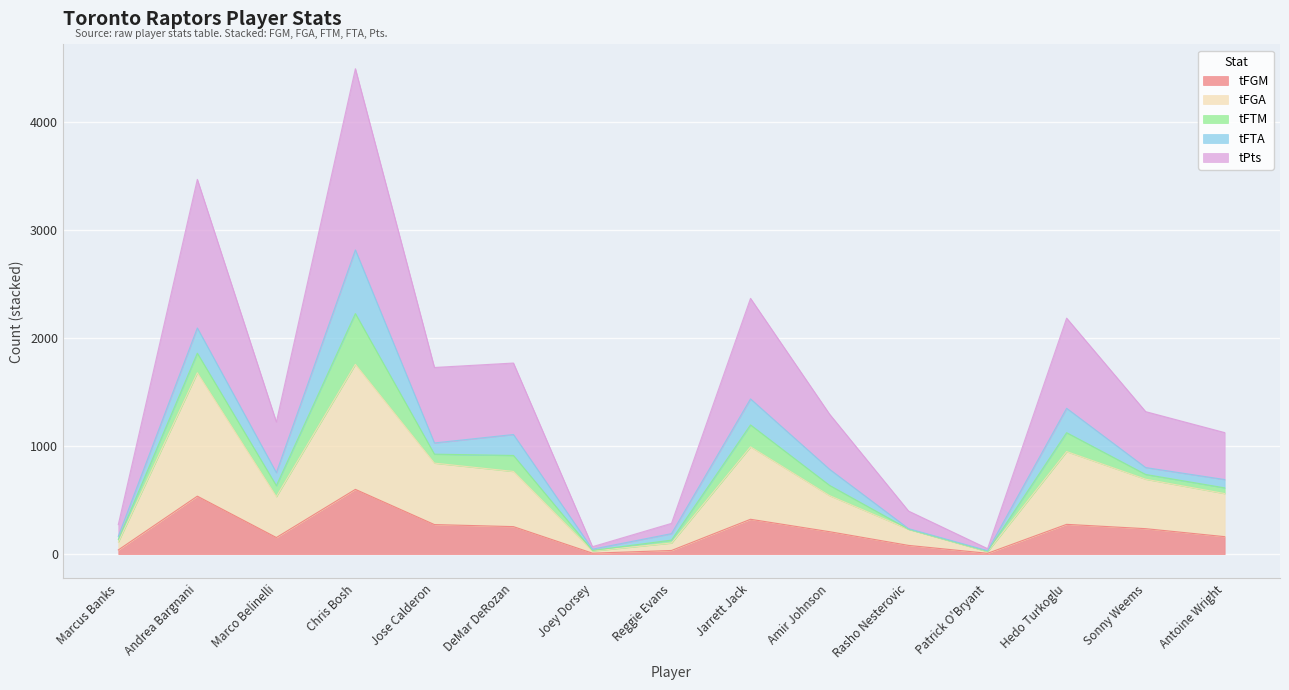

At which label does tPts first exceed 637?

Andrea Bargnani